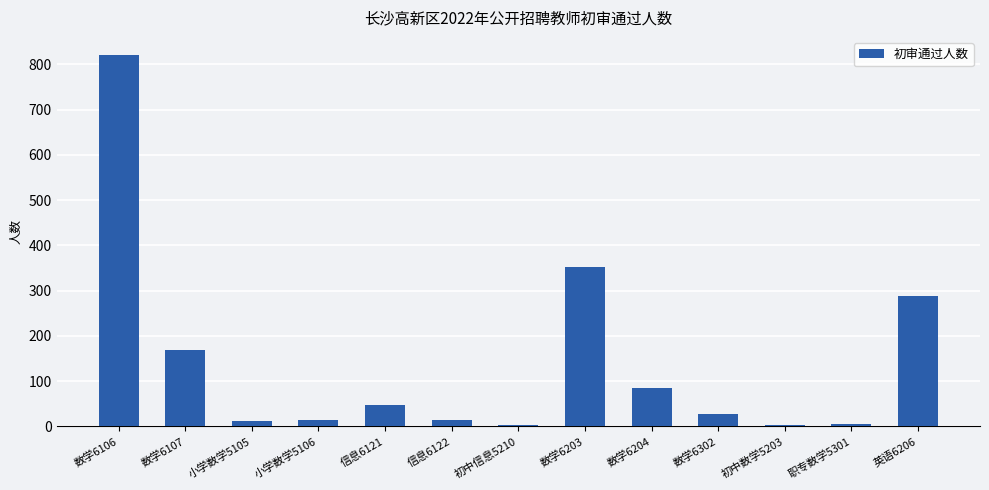

Which label corresponds to the largest value in the chart?

数学6106